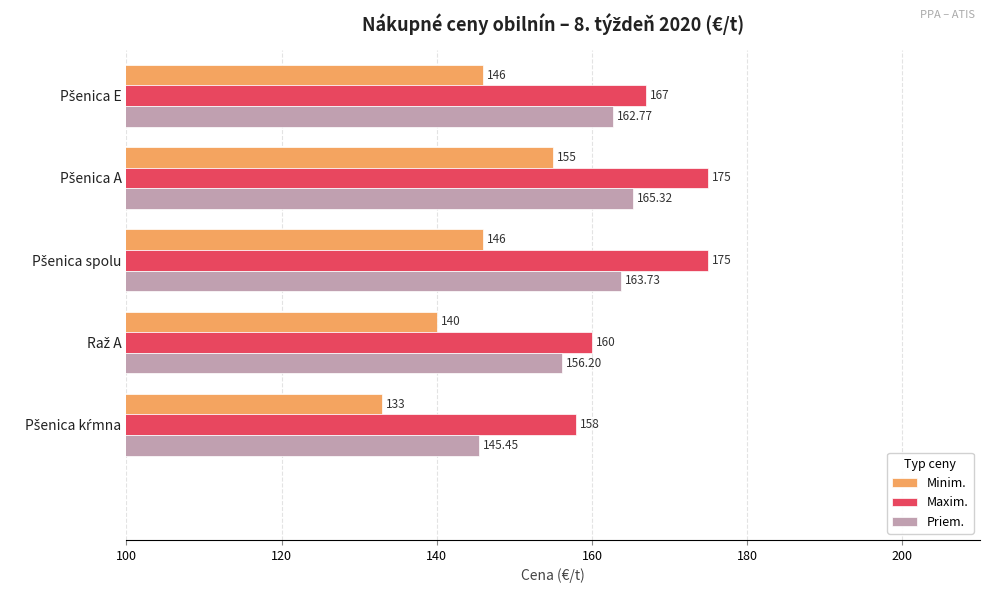

Which series has the largest total across all categories?

Maxim.